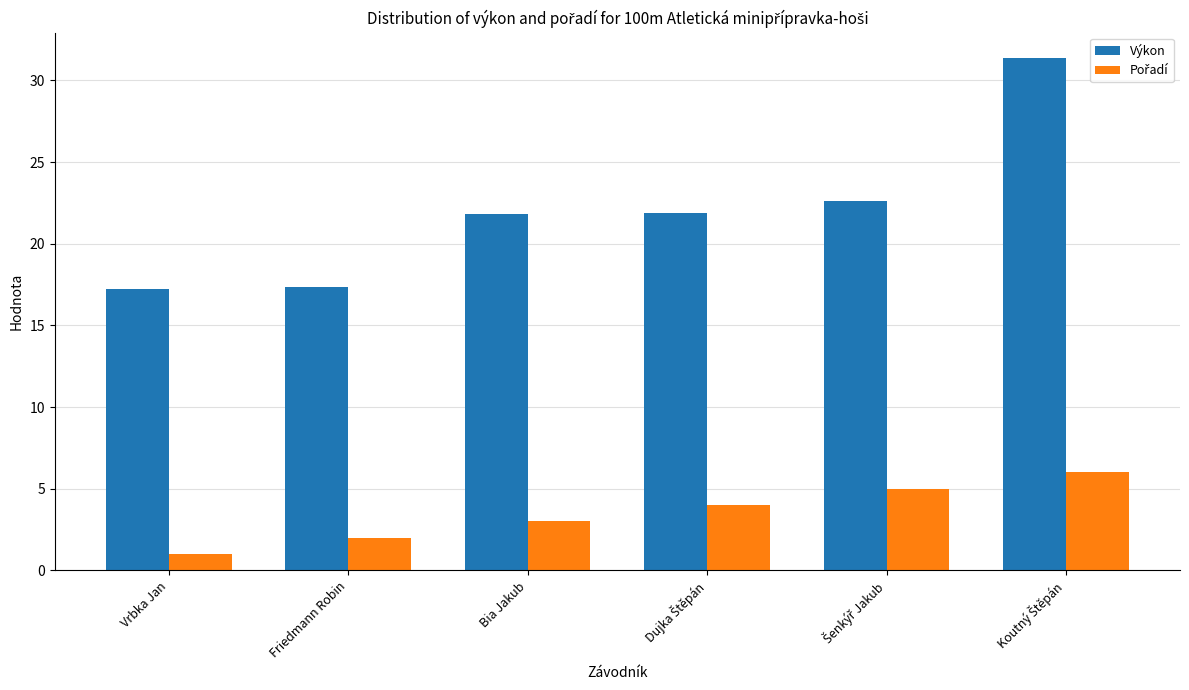

Which series has the largest range (max minus min)?

Výkon